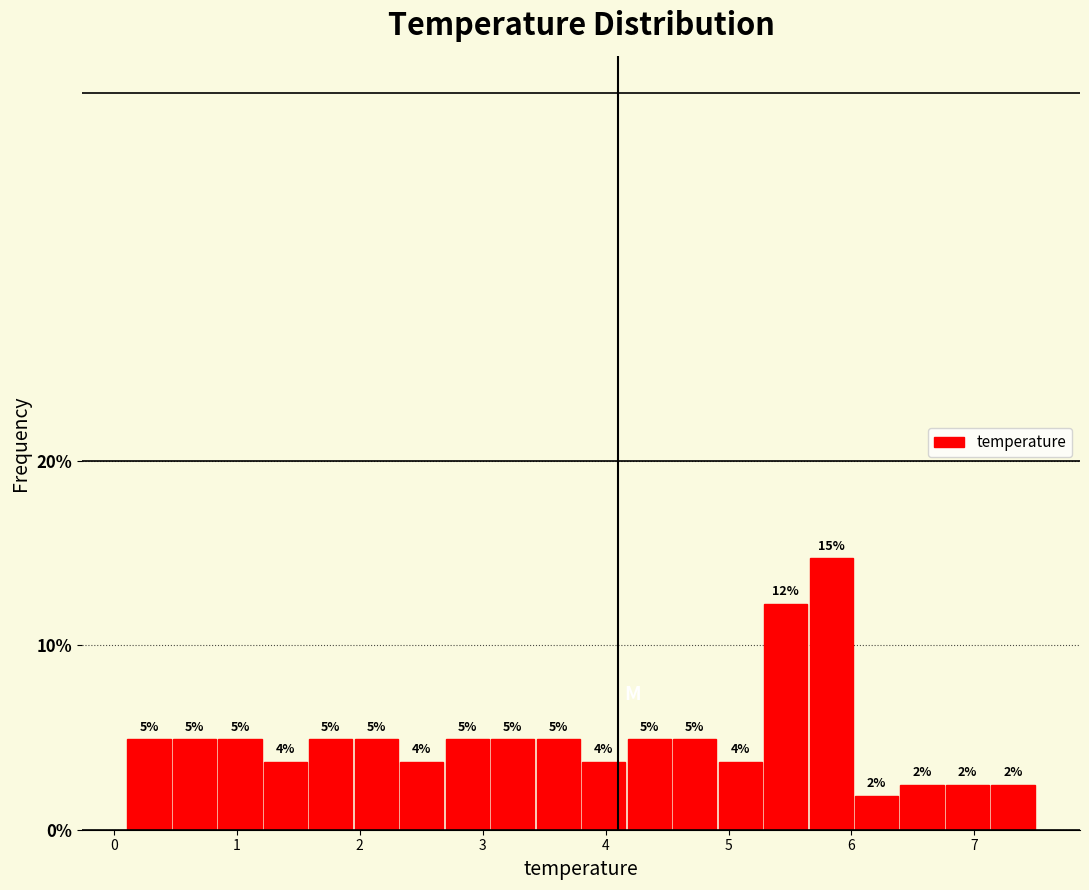

Read against the x-axis, roughly where is the centre of the tallest bar?

5.8